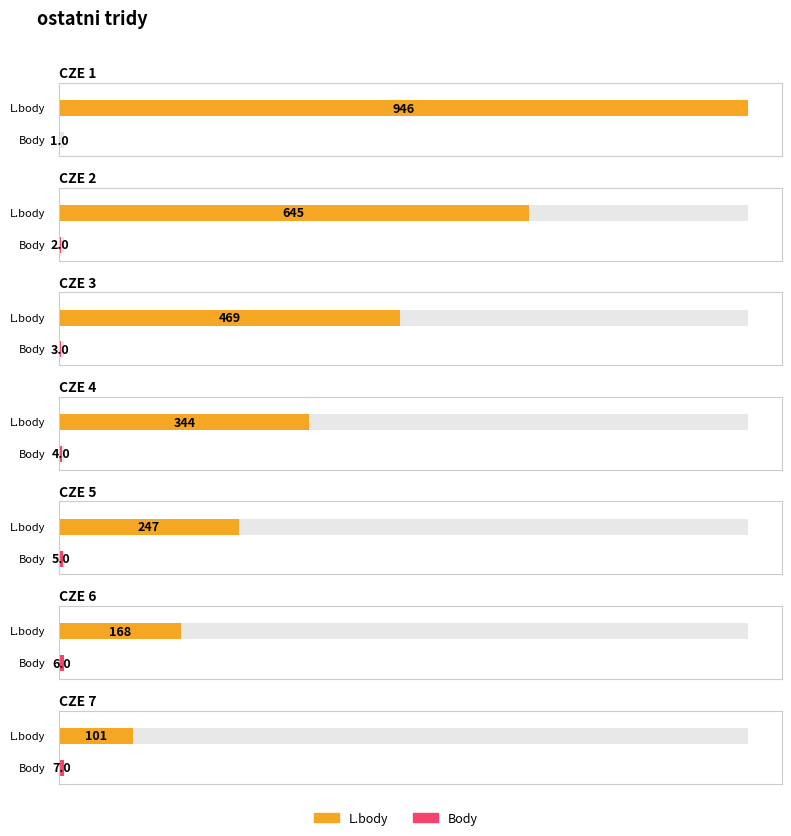

List the labels in order of L.body value, smallest first.

CZE 7, CZE 6, CZE 5, CZE 4, CZE 3, CZE 2, CZE 1